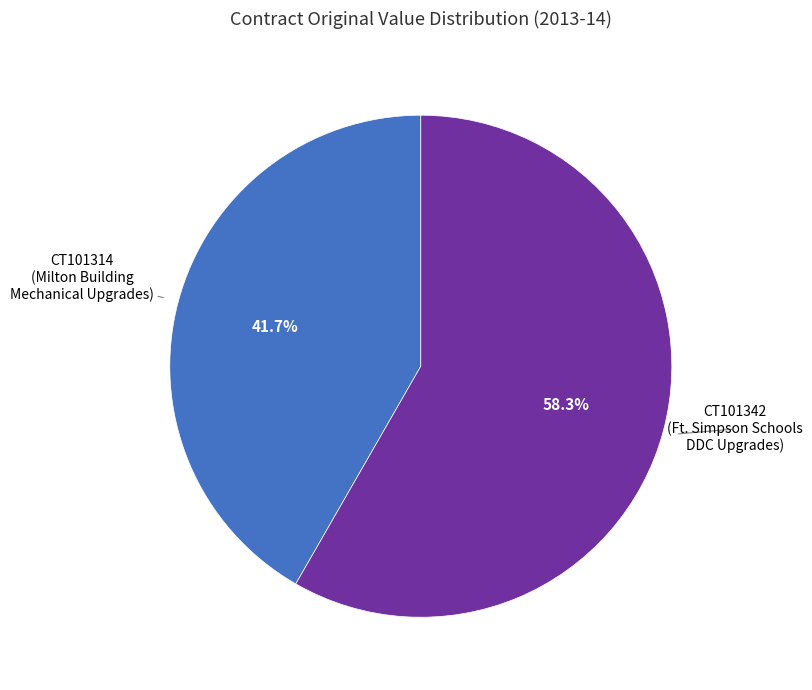

To the nearest percent, what is the average slice percentage?

50%